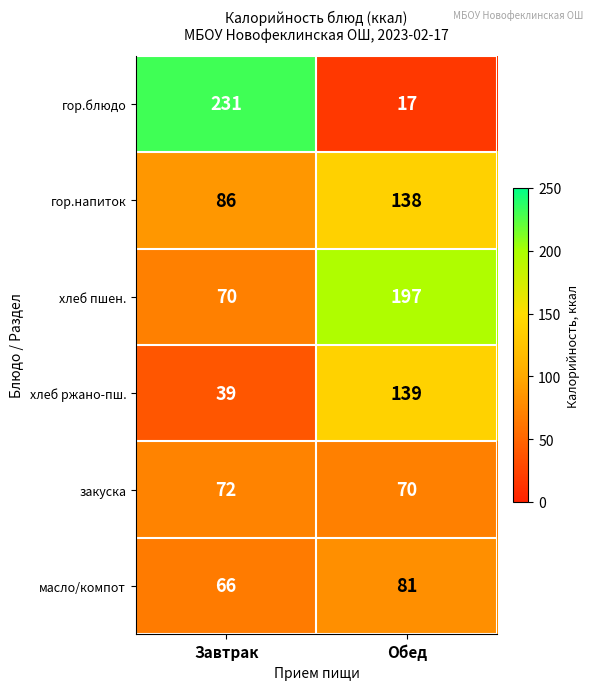

Which series has the widest spread of values?

гор.блюдо